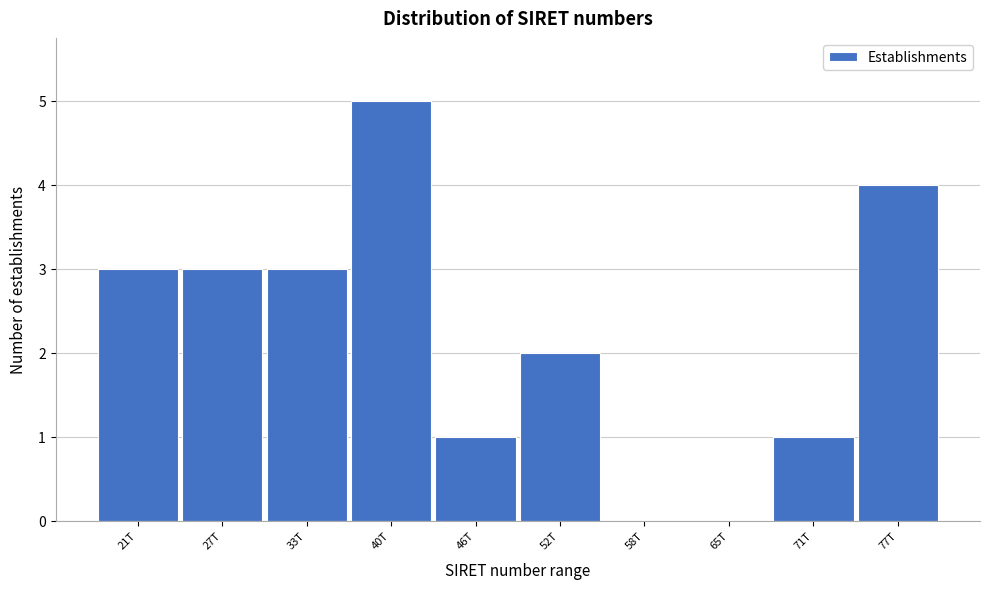

Reading right to left, transcribe all the data shown in this chart.

77T=4	71T=1	65T=0	58T=0	52T=2	46T=1	40T=5	33T=3	27T=3	21T=3